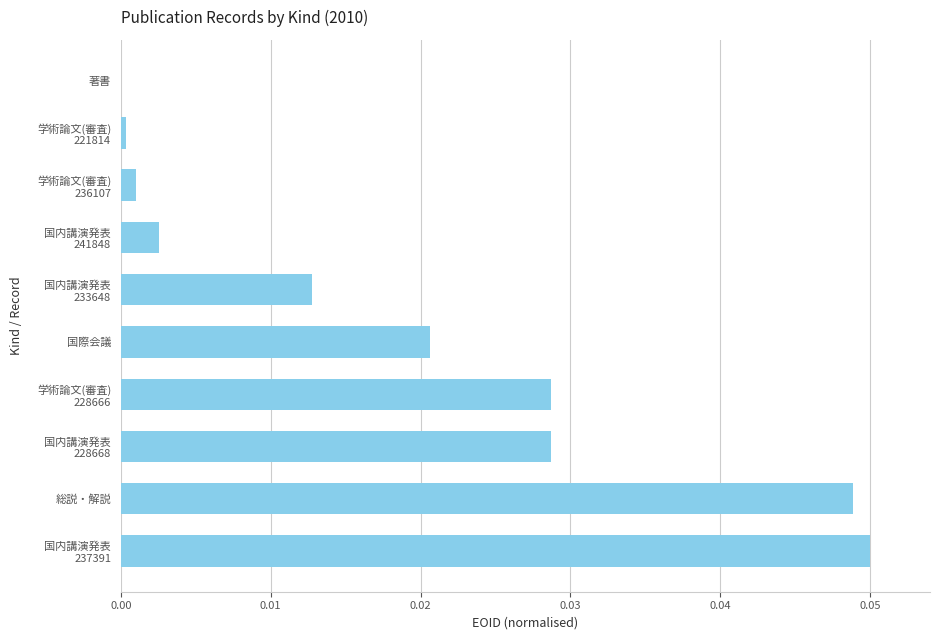

Is it true that the value at 国際会議 is 0.0?

True